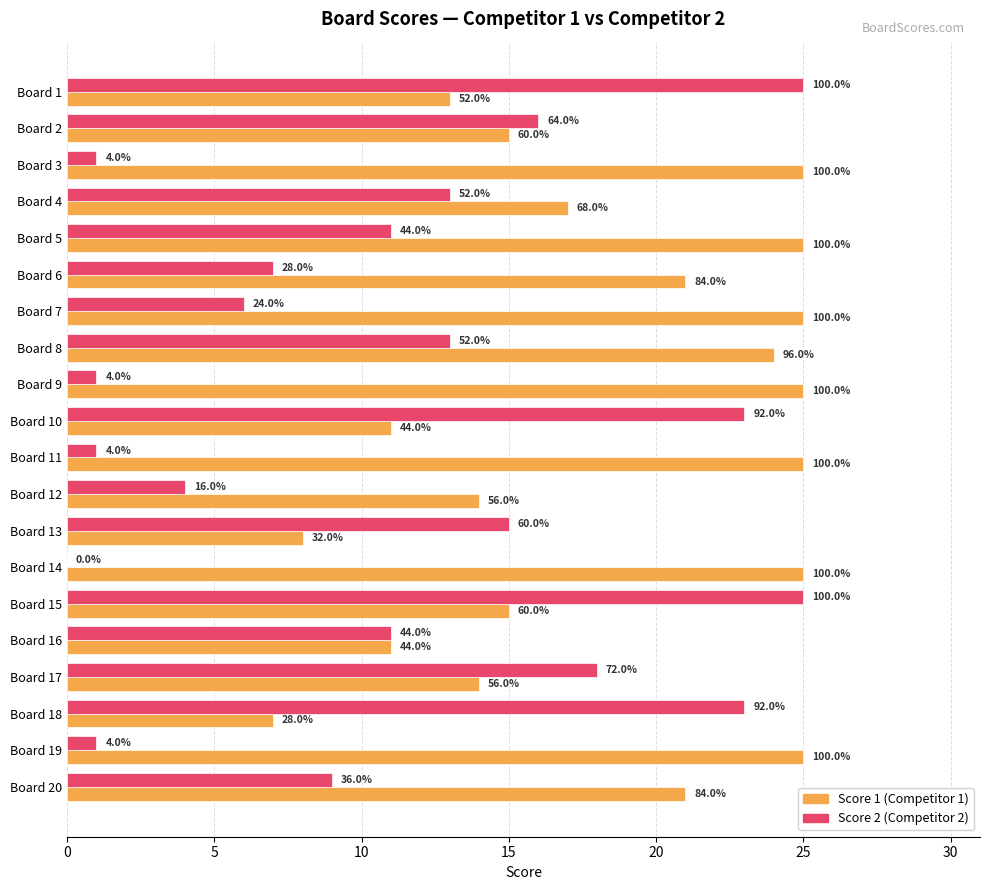

Is it true that Score 1 equals 13 at Board 1?

True